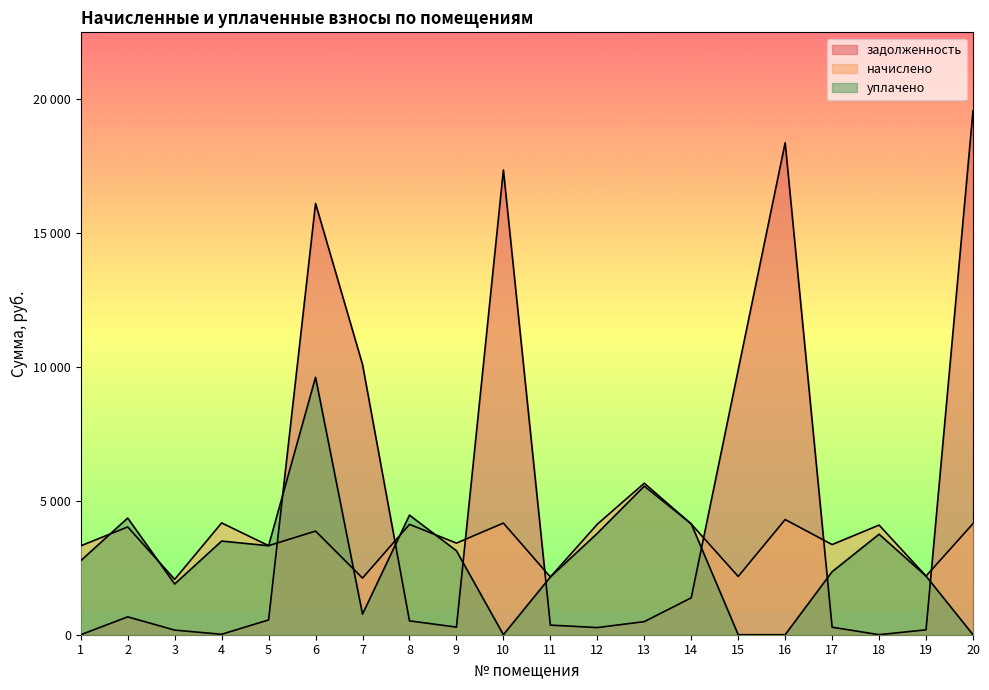

Reading right to left, list all the values displayed in this chart.

задолженность: 19570.2	182.6	1.2	280.7	18380.5	9894.9	1378.7	489.6	267.0	359.0	17362.7	284.2	518.0	10097.3	16113.4	553.0	17.2	172.4	667.9	0.0
начислено: 4150.4	2190.8	4096.0	3368.0	4303.0	2177.3	4136.9	5660.5	4130.0	2156.9	4170.8	3422.4	4123.2	2116.1	3871.4	3327.1	4177.7	2068.4	4027.9	3320.4
уплачено: 0.0	2190.8	3755.8	2354.0	0.0	0.0	4143.6	5553.0	3787.7	2156.7	0.0	3137.0	4467.6	769.0	9619.0	3325.0	3498.6	1895.4	4359.2	2766.5